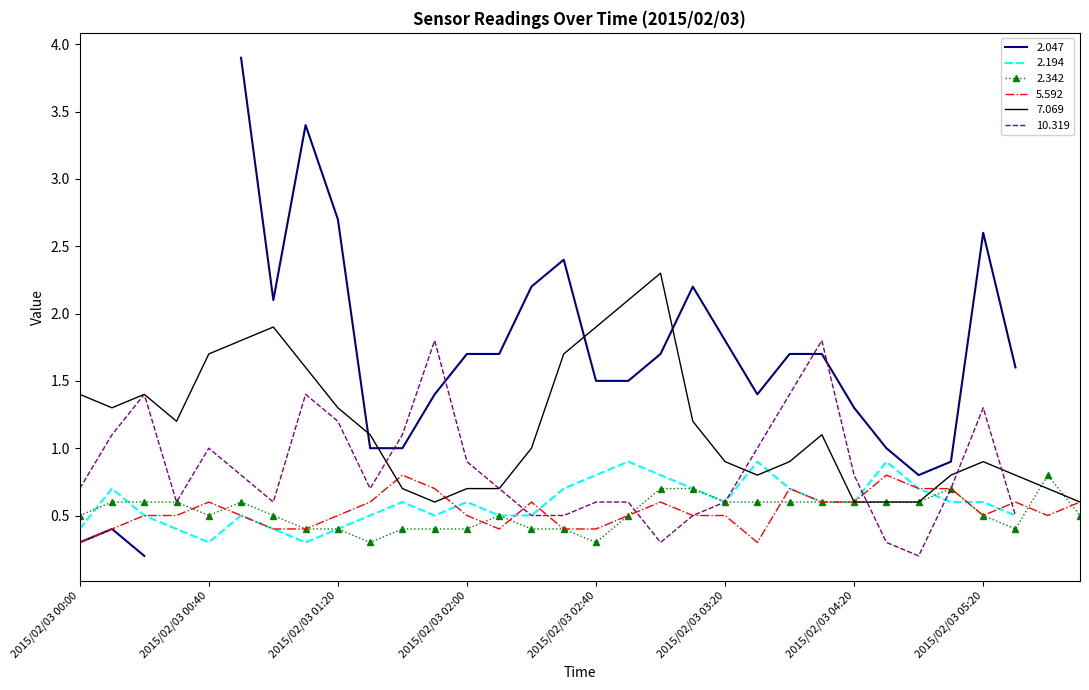

Between 2015/02/03 00:30 and 2015/02/03 03:00, which is larger?

2015/02/03 03:00